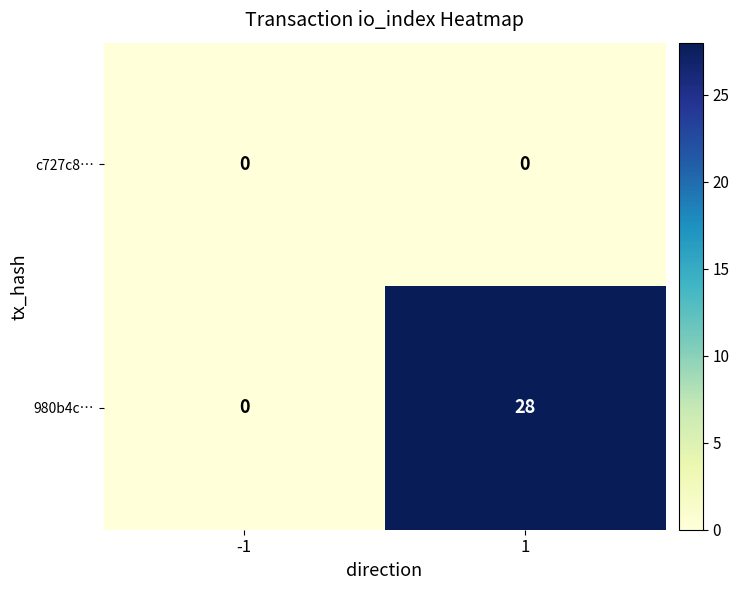

List the series in order of their peak value, lowest first.

c727c8…, 980b4c…